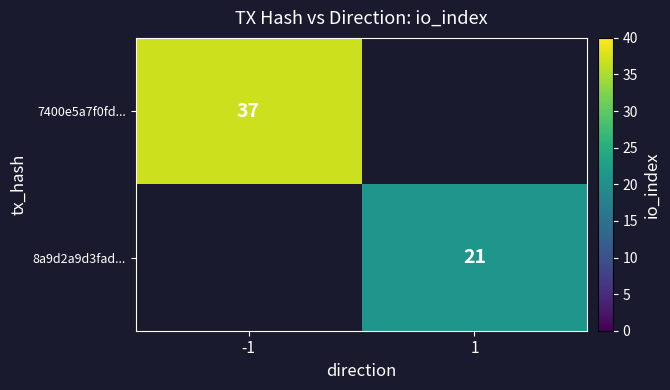

Count the number of categories in the chart.

2